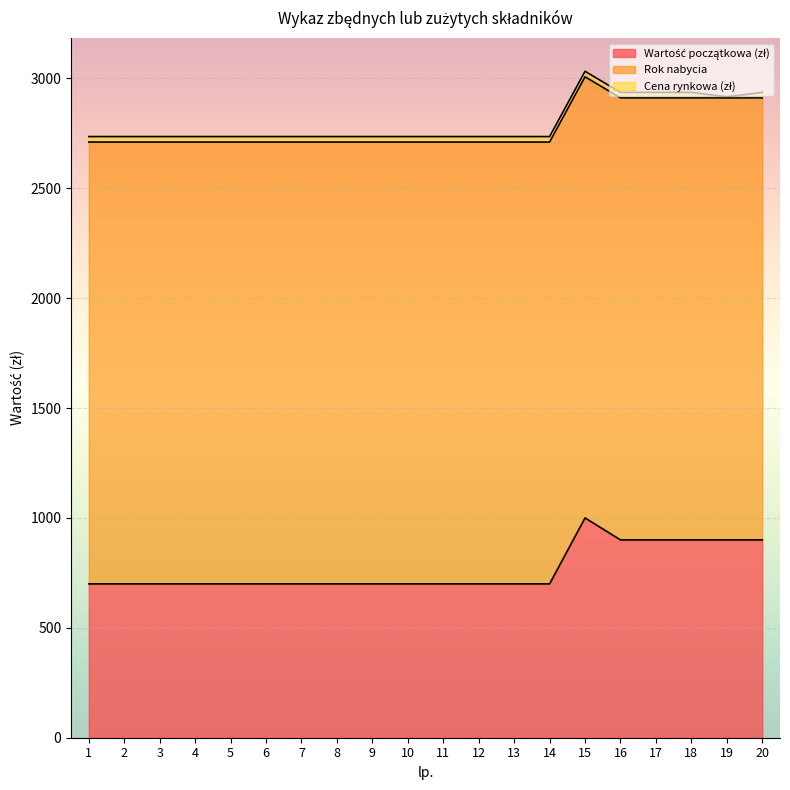

True or false: Cena rynkowa (zł) and Rok nabycia intersect in this chart.

False